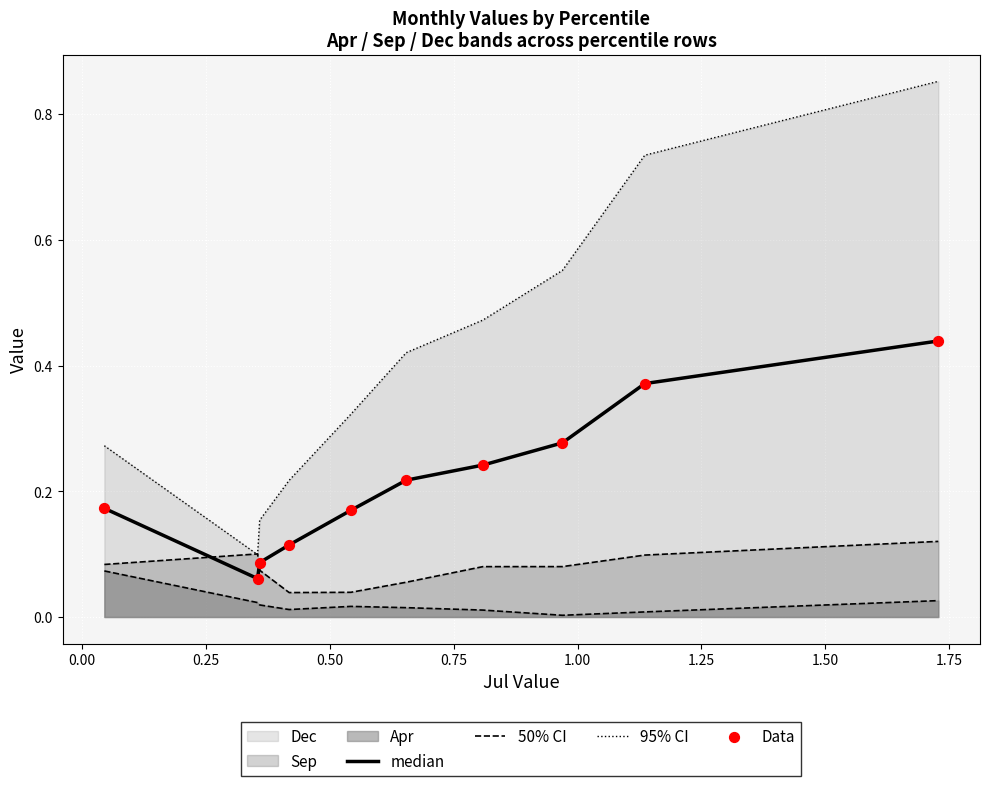

How many lines are shown in the chart?

4